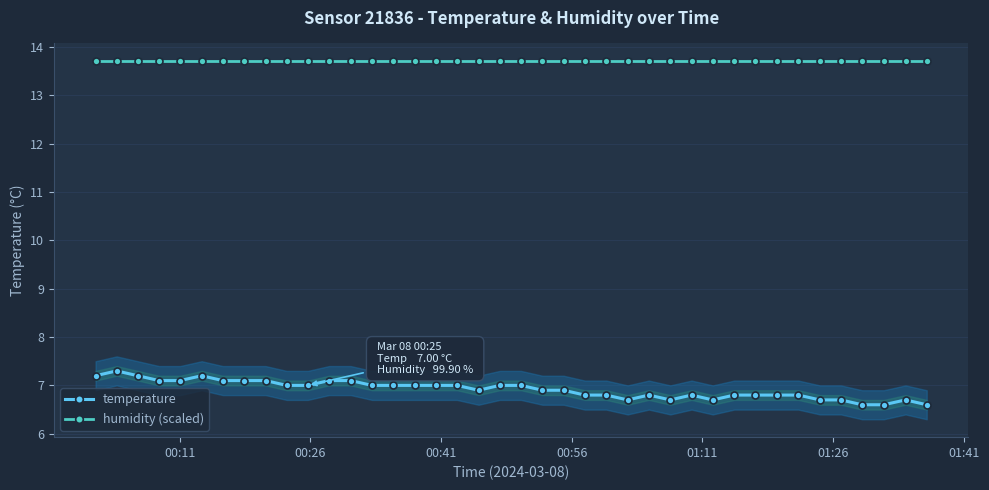

True or false: temperature has more than 0 interior local peaks.

True